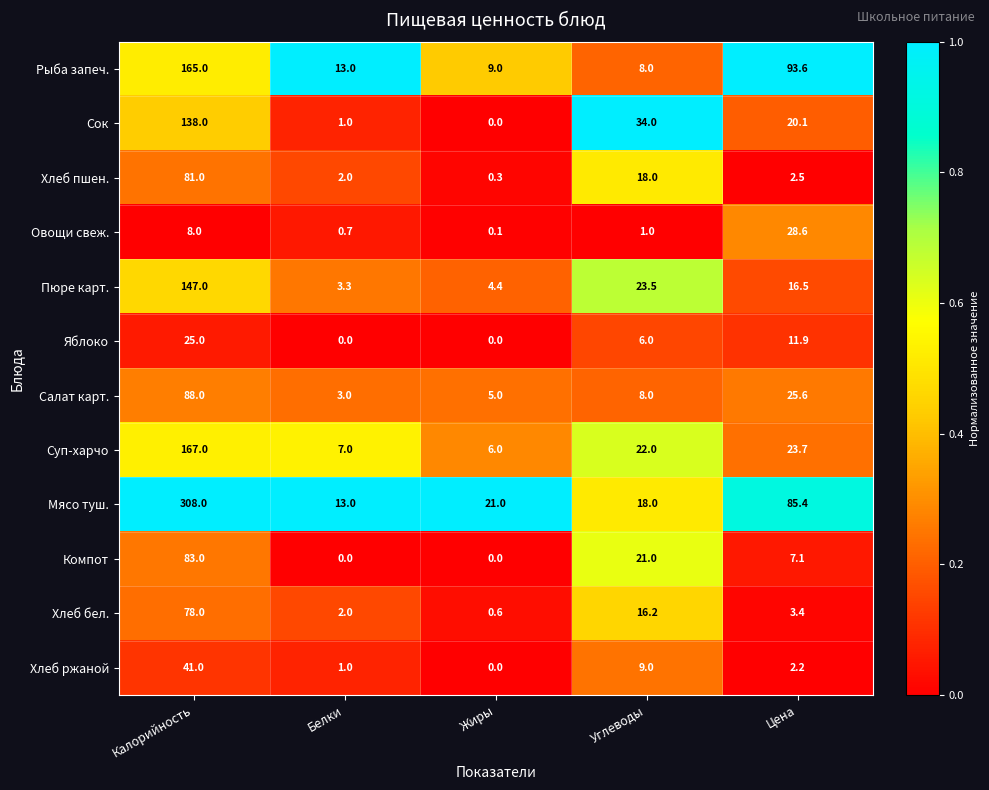

Which series changed the most between Жиры and Углеводы?

Сок